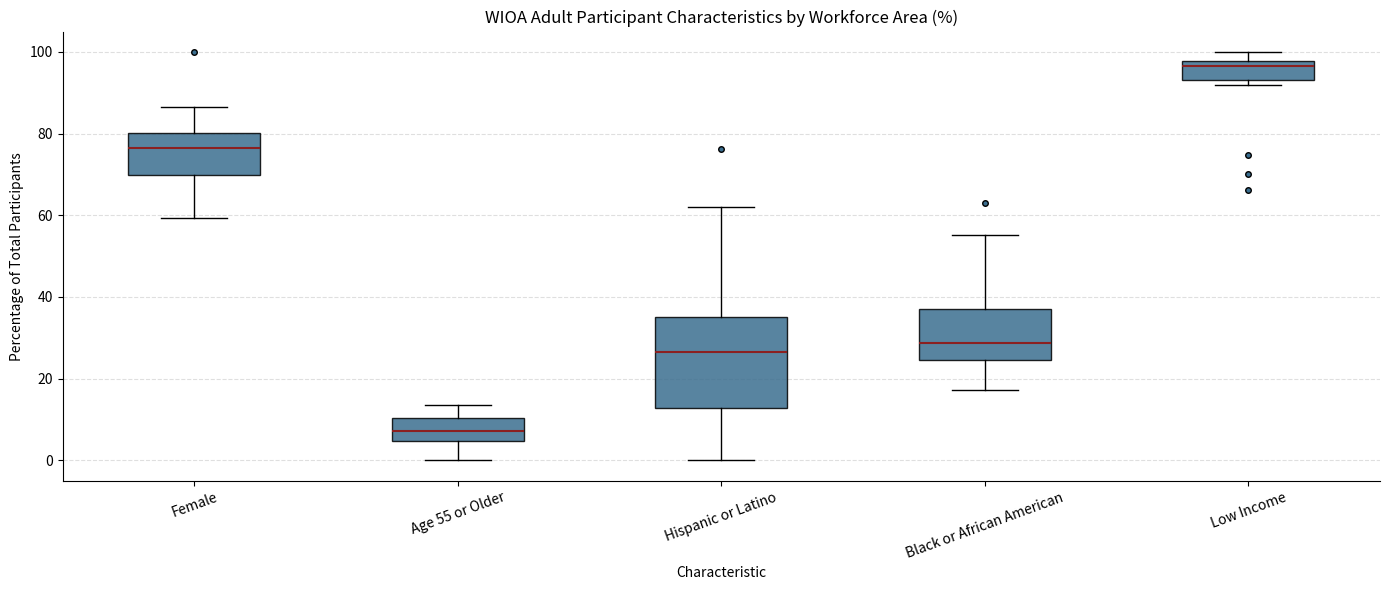

Reading left to right, read every box against the y-axis: the position of its median line, the range the box covers, and the ends of its whiskers. The values are not printed on the chart, so give them approximately, as read against the axis.

Female: median 76, box 70 to 80, whiskers 60 to 86
Age 55 or Older: median 8, box 4 to 10, whiskers 0 to 14
Hispanic or Latino: median 26, box 12 to 36, whiskers 0 to 62
Black or African American: median 28, box 24 to 36, whiskers 18 to 56
Low Income: median 96, box 94 to 98, whiskers 92 to 100